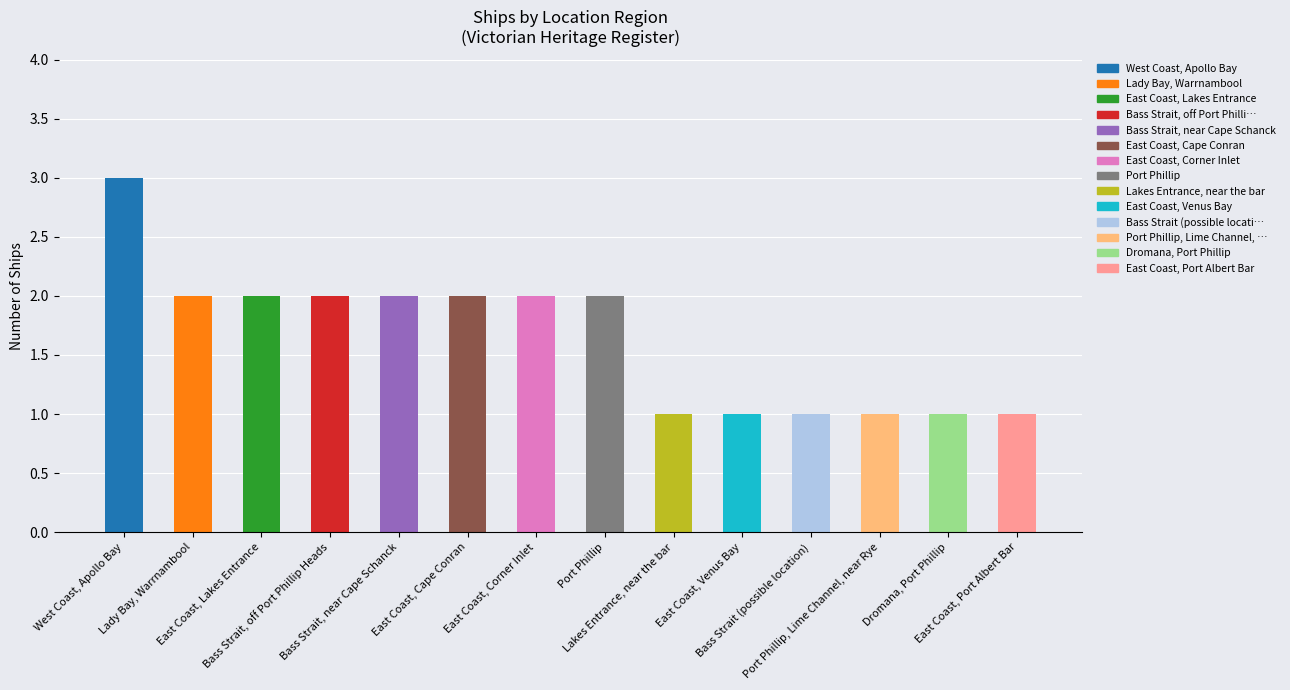

What is the difference between the maximum and second lowest values?

2